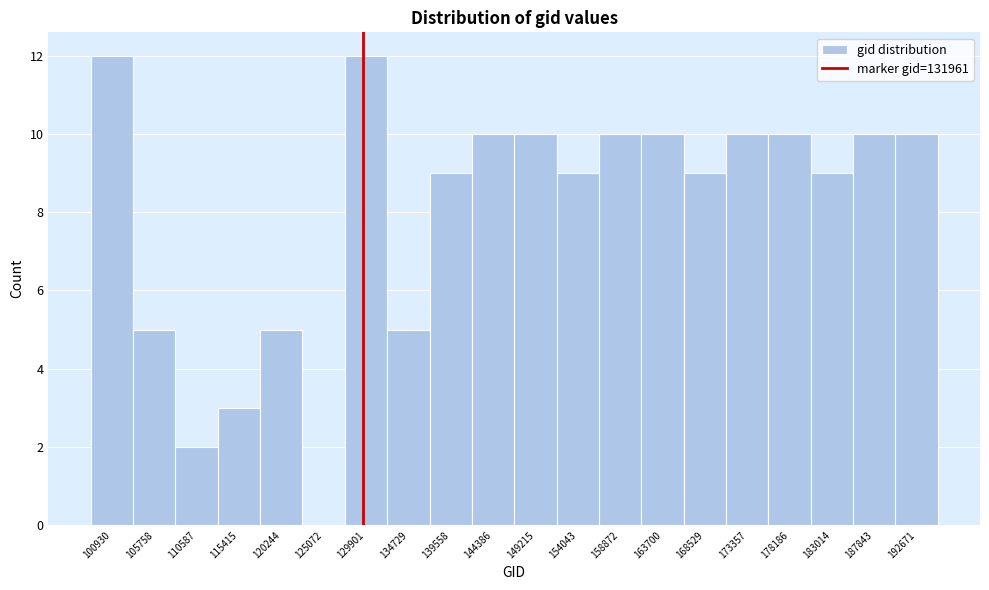

Reading right to left, transcribe all the data shown in this chart.

192671=10	187843=10	183014=9	178186=10	173357=10	168529=9	163700=10	158872=10	154043=9	149215=10	144386=10	139558=9	134729=5	129901=12	125072=0	120244=5	115415=3	110587=2	105758=5	100930=12